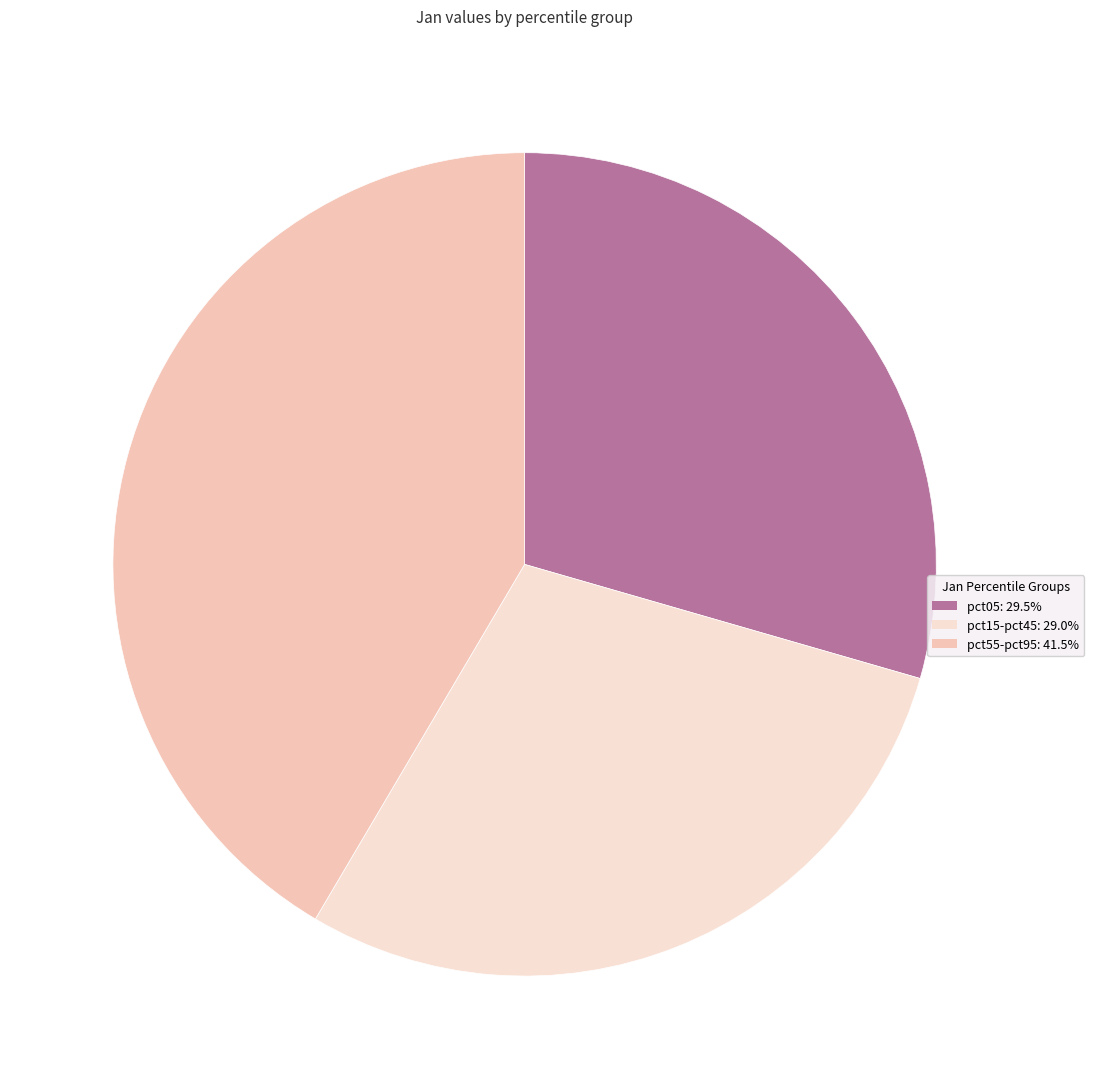

Count the number of slices in the pie.

3